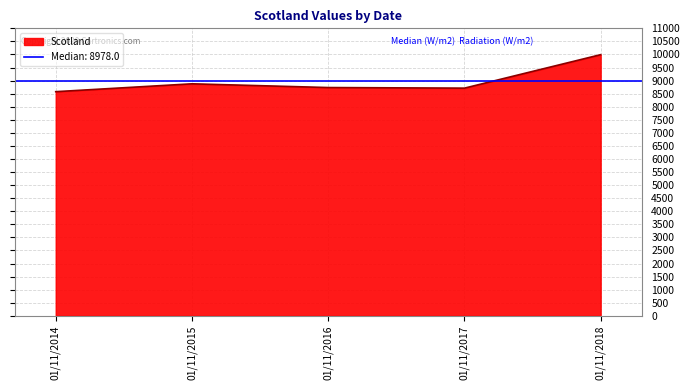

List the labels in order of value, largest first.

01/11/2018, 01/11/2015, 01/11/2016, 01/11/2017, 01/11/2014